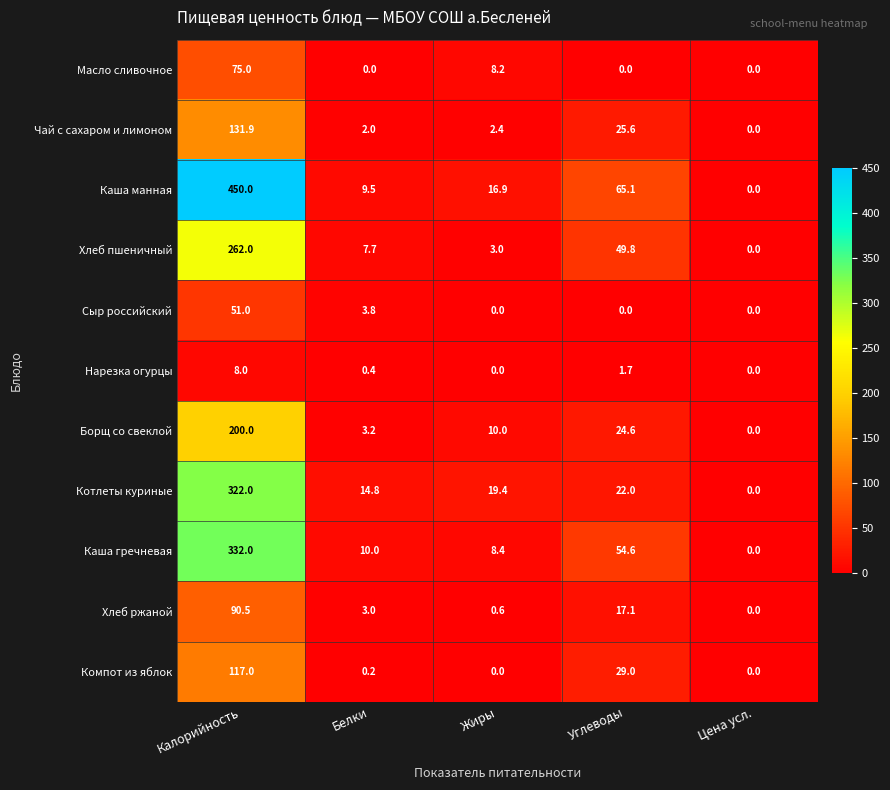

What is the difference between the highest and lowest values at Жиры?

19.4